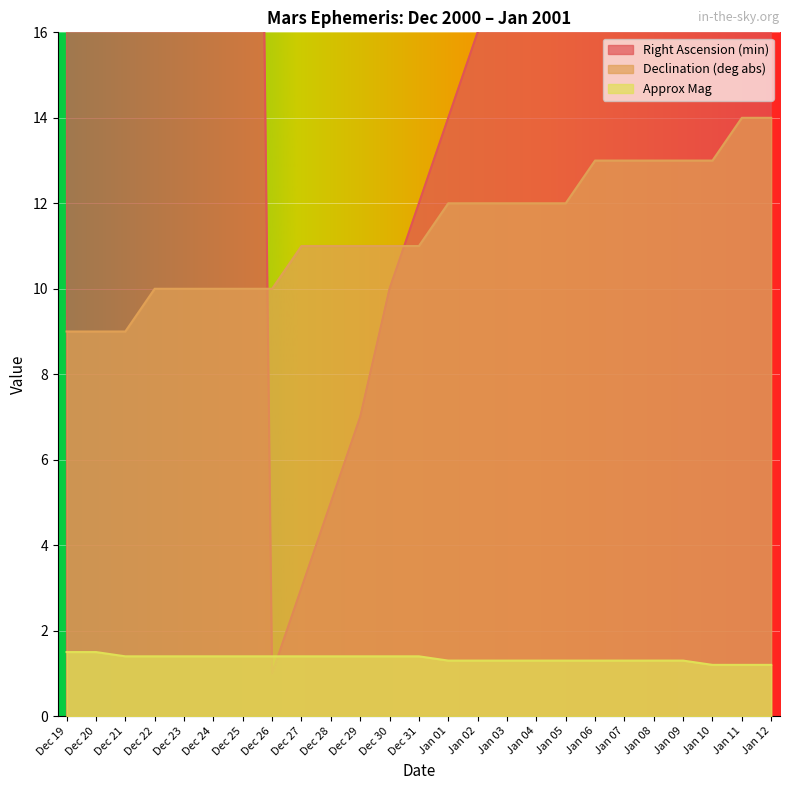

Which series has the largest total across all categories?

Right Ascension (min)